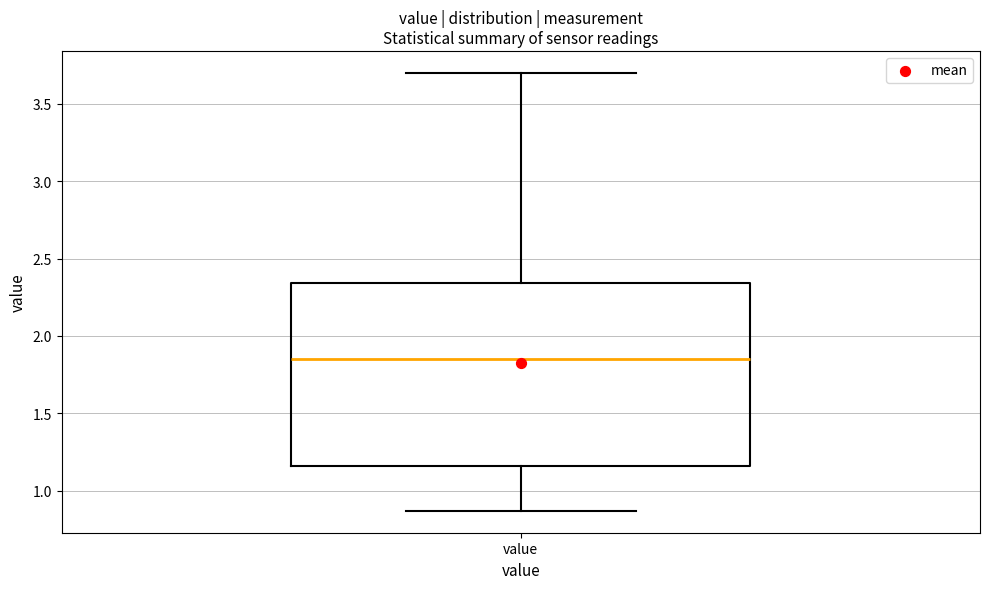

Read this box plot against the y-axis: the position of the median line, the range covered by the box, and the ends of both whiskers. The values are not printed on the chart, so give them approximately, as read against the axis.

median 1.85, box 1.15 to 2.35, whiskers 0.85 to 3.70